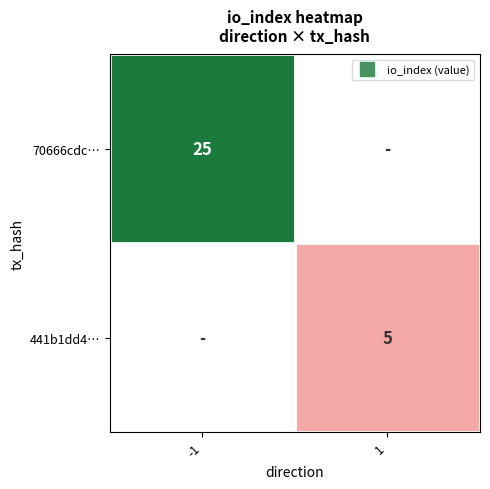

The value of 441b1dd4… at 1 is 5.0. True or false?

True